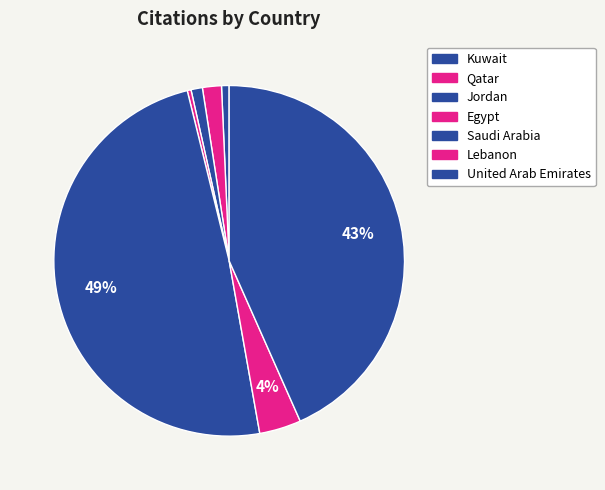

To the nearest percent, what is the difference between the largest and smallest slice percentages?

49%